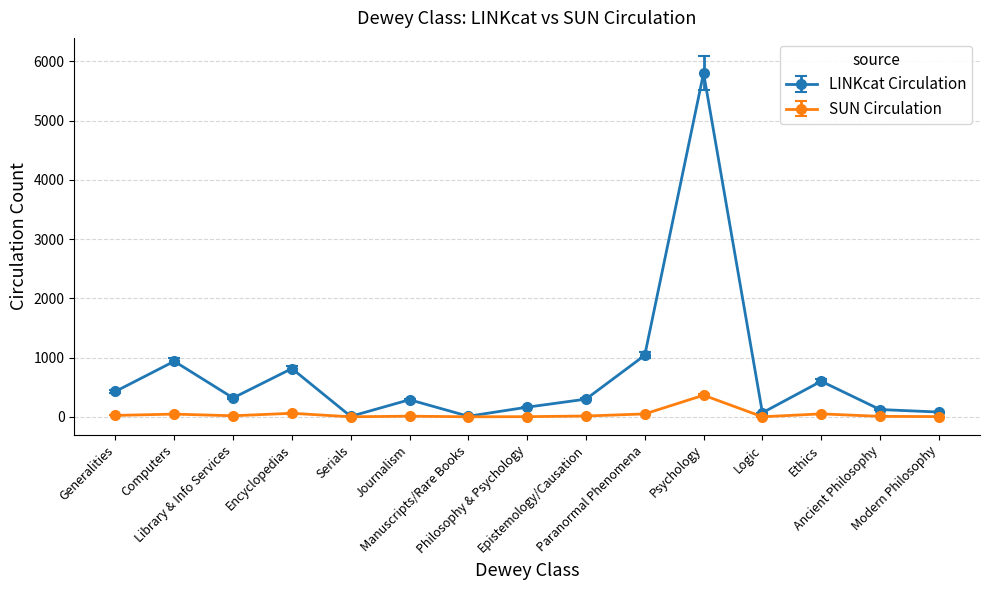

Where is the first local minimum for LINKcat Circulation?

Library & Info Services